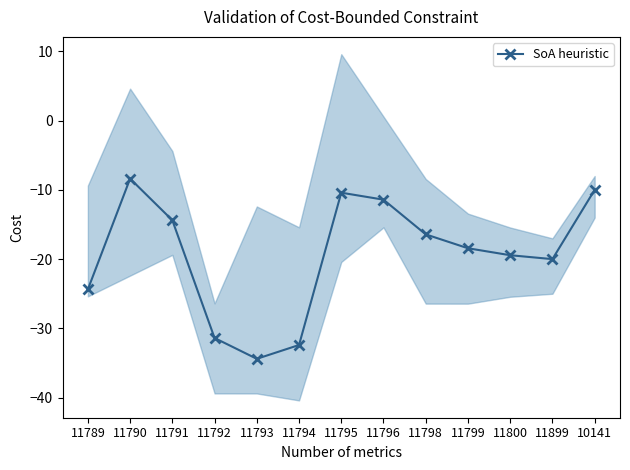

How many lines are shown in the chart?

1